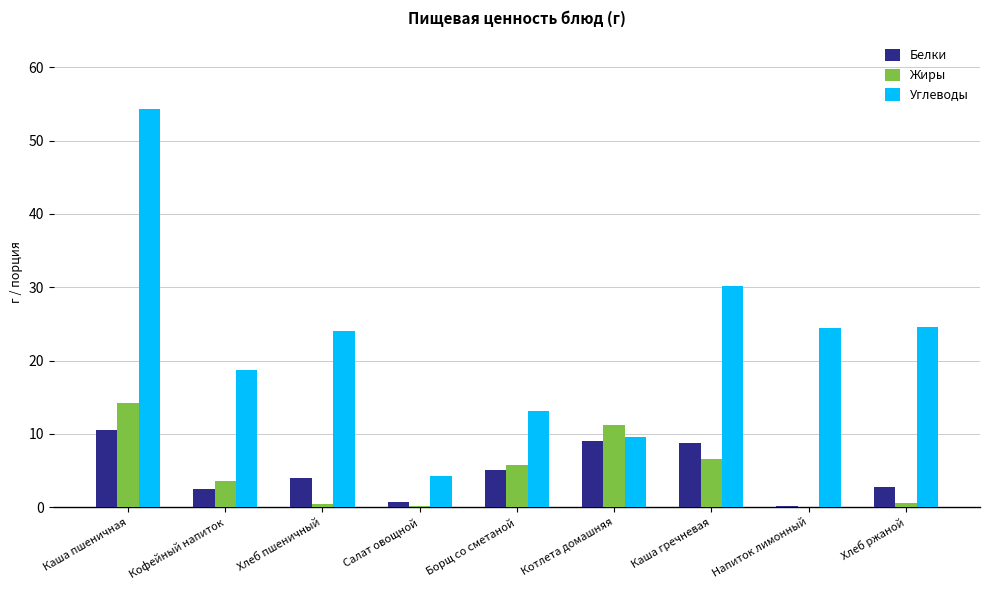

What is the highest value of the Белки series?

10.6